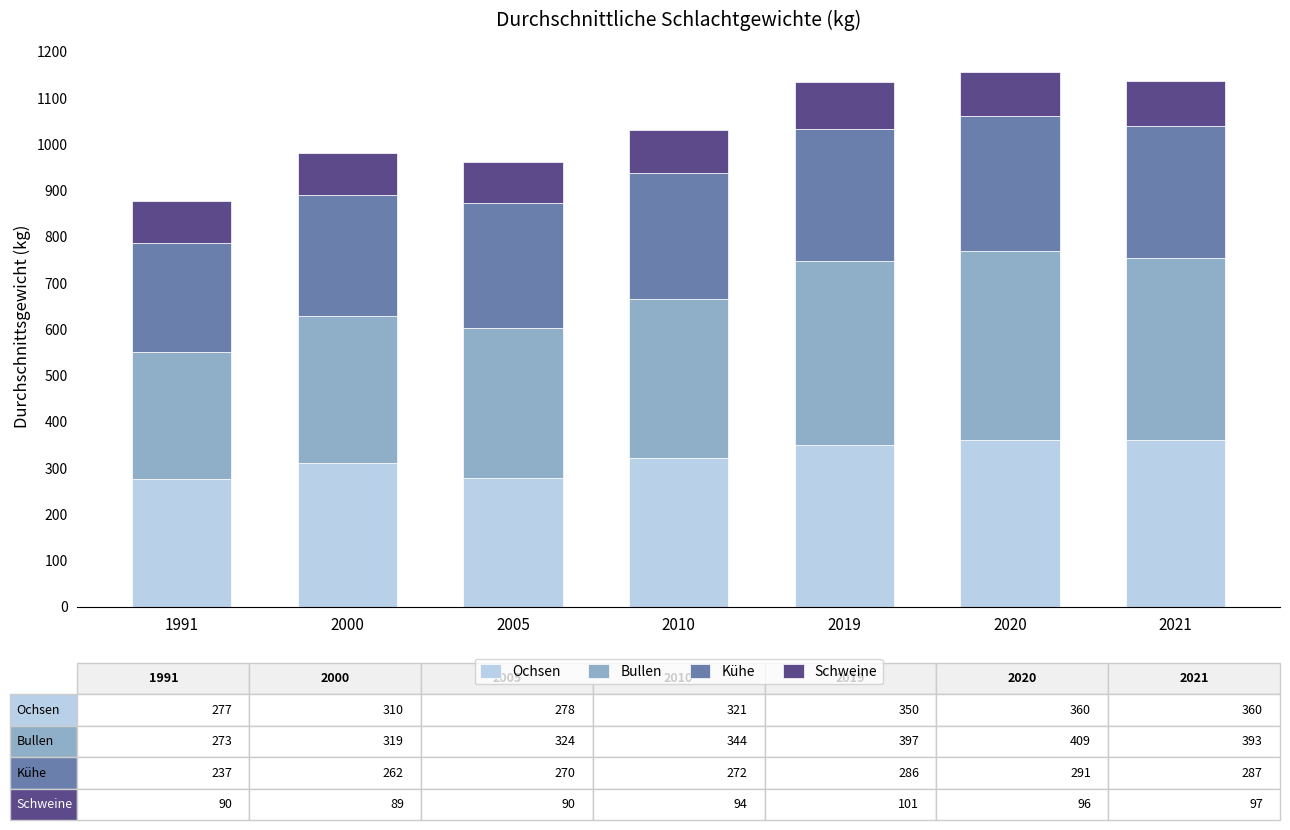

What is the minimum value for Ochsen?

277